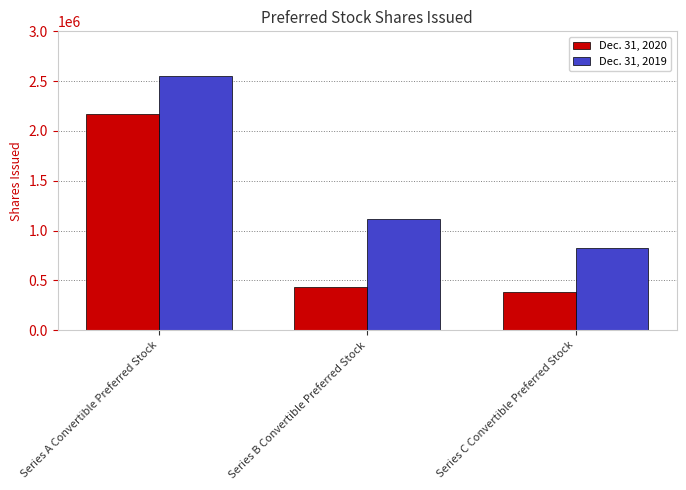

What value does the Dec. 31, 2019 series have at Series C Convertible Preferred Stock?

821292